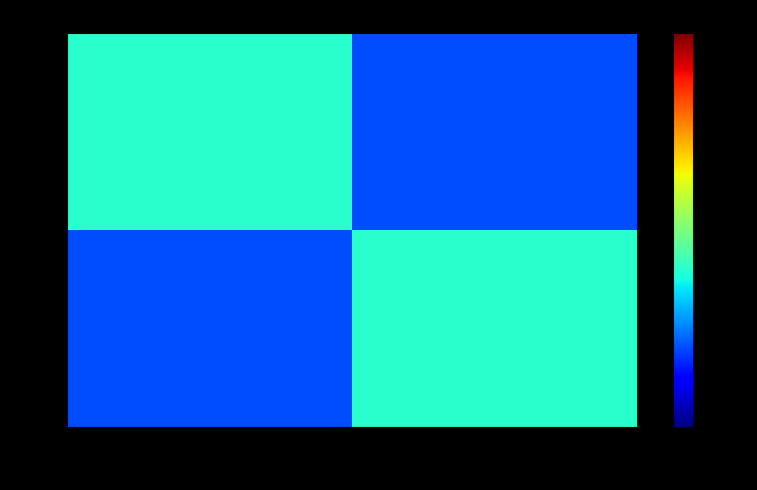

Reading left to right, transcribe all the data shown in this chart.

24: Shaft=1	O-ring=0
25: Shaft=0	O-ring=1